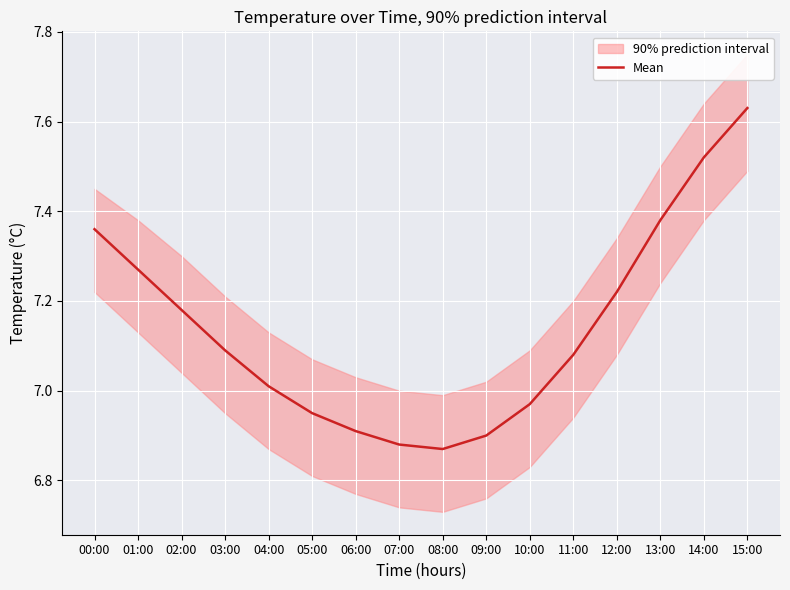

Which category has the highest value across all series?

15:00